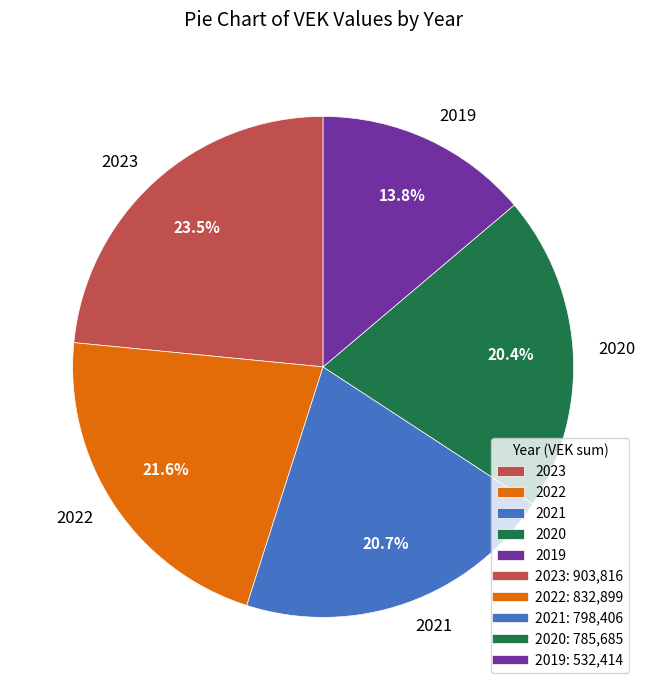

What percentage is NOT represented by 2021?

79.3%